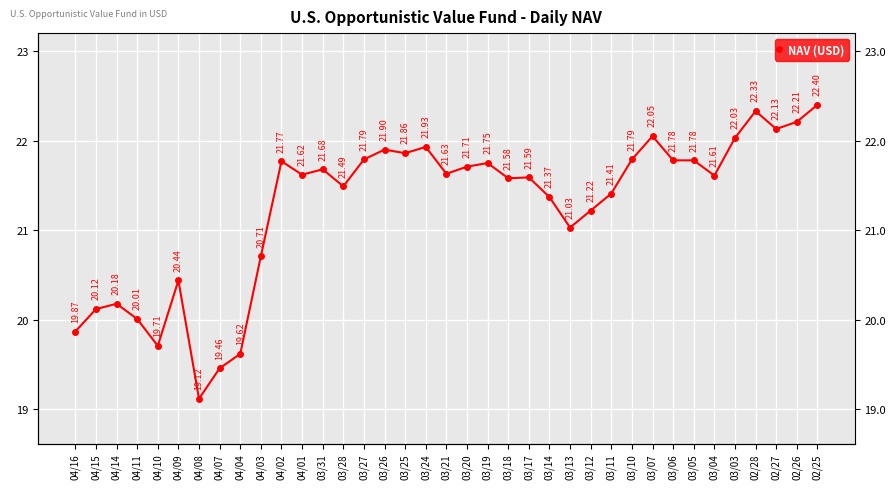

What position from the right is 04/15?

36